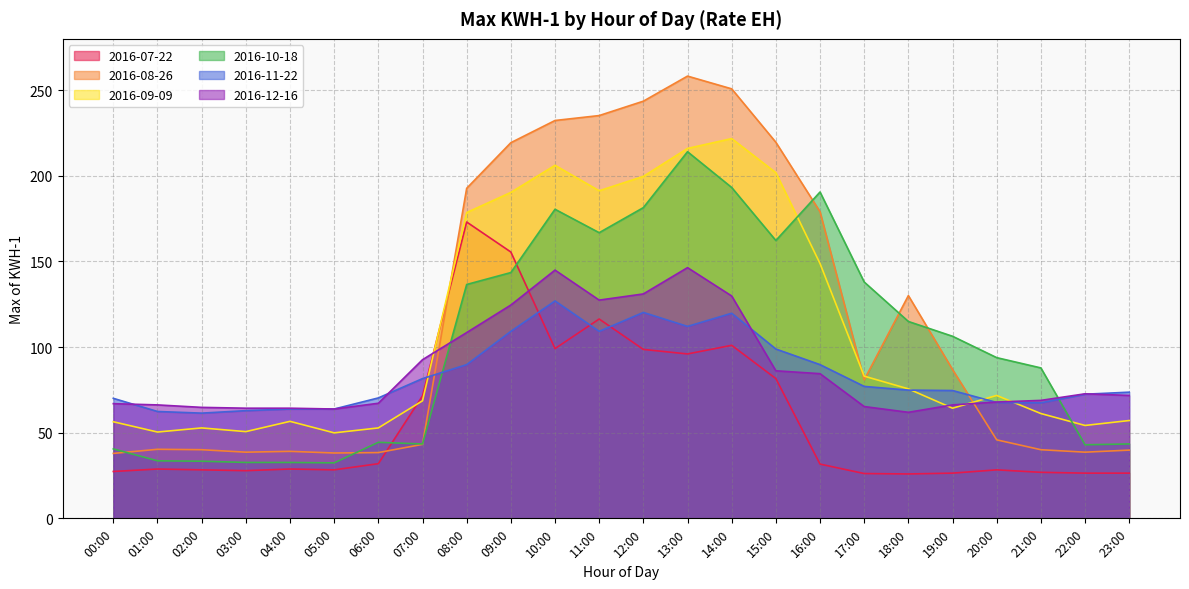

Rank the categories by 2016-10-18 value from highest to lowest.

13:00, 14:00, 16:00, 12:00, 10:00, 11:00, 15:00, 09:00, 17:00, 08:00, 18:00, 19:00, 20:00, 21:00, 06:00, 07:00, 23:00, 22:00, 00:00, 01:00, 02:00, 03:00, 04:00, 05:00